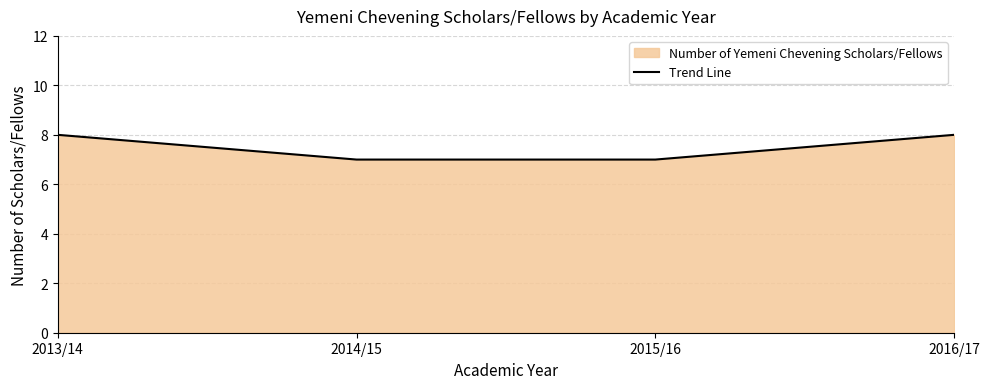

What is the difference between the maximum and second lowest values?

1